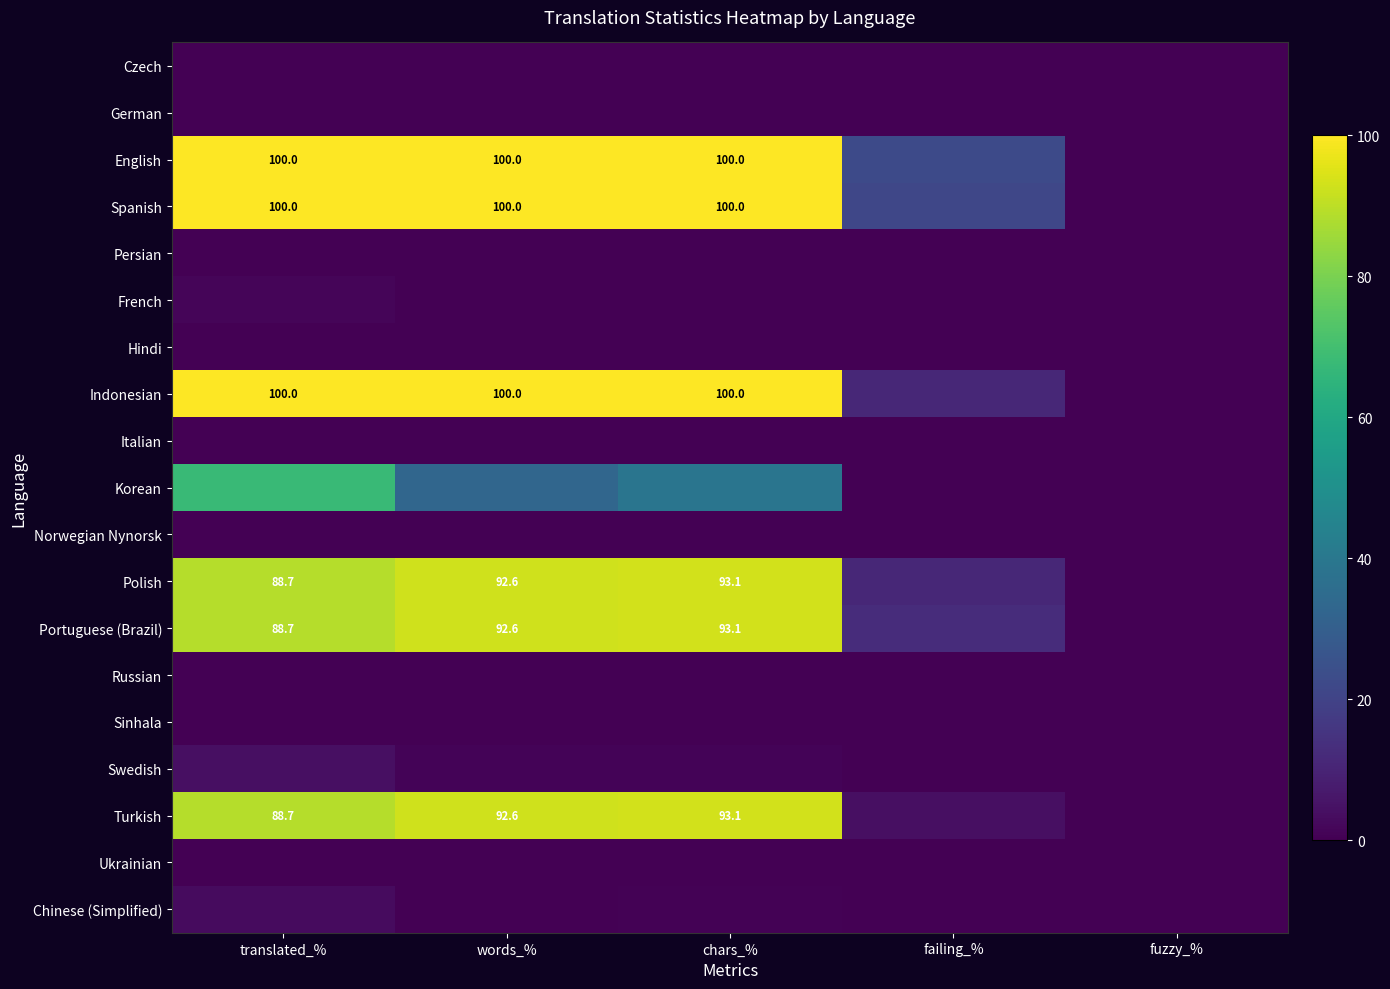

The Spanish series shows 137.2 at translated_%. True or false?

False